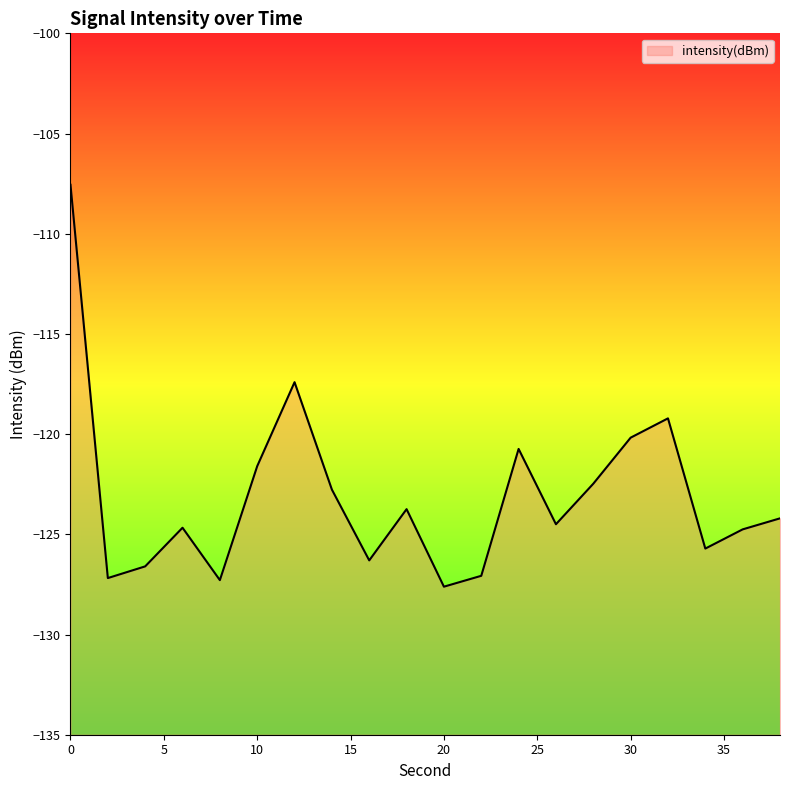

What is the value of the 4th point from the left?

-124.7